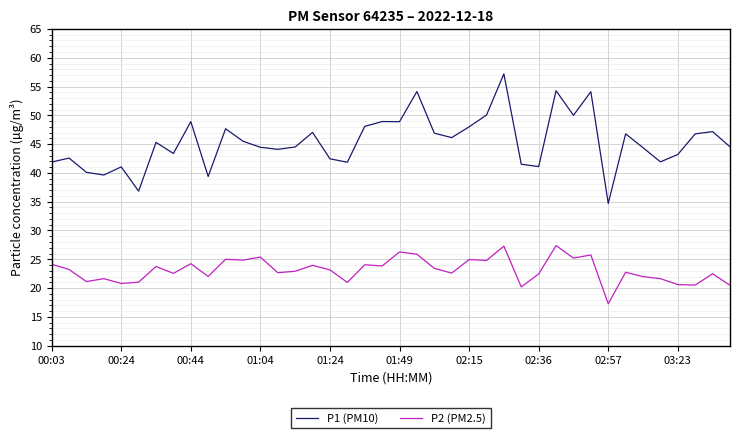

What is the average value of the P1 (PM10) series?

45.4